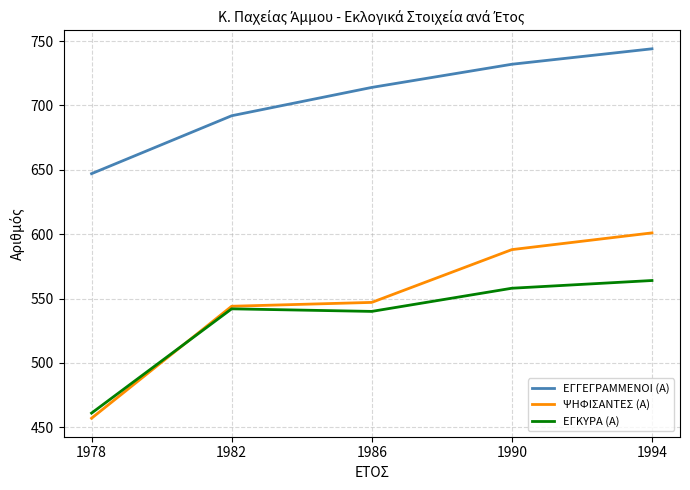

What is the spread (max minus min) of values at 1990?

174